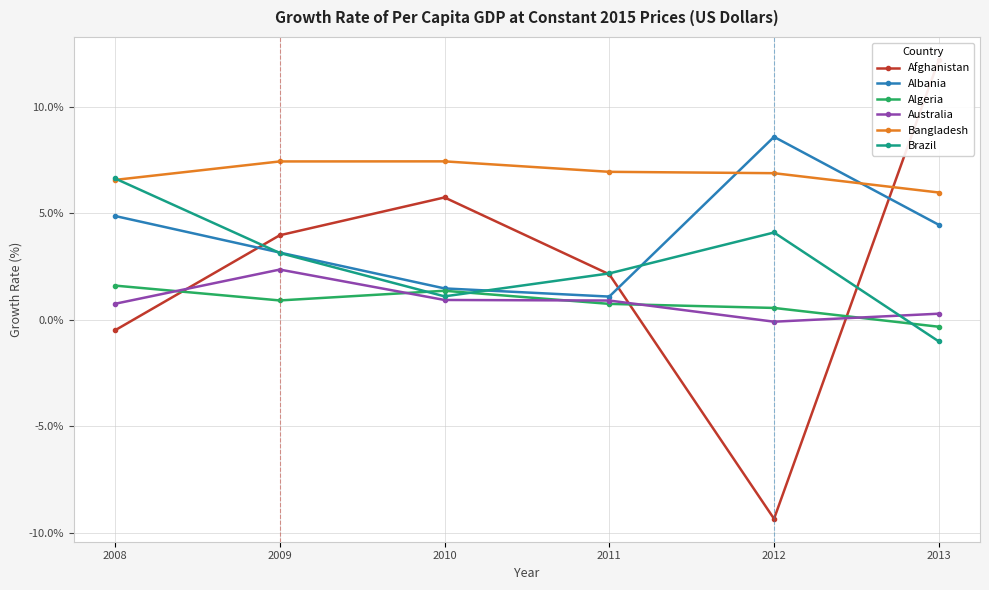

How many data points in Afghanistan are above 3?

3